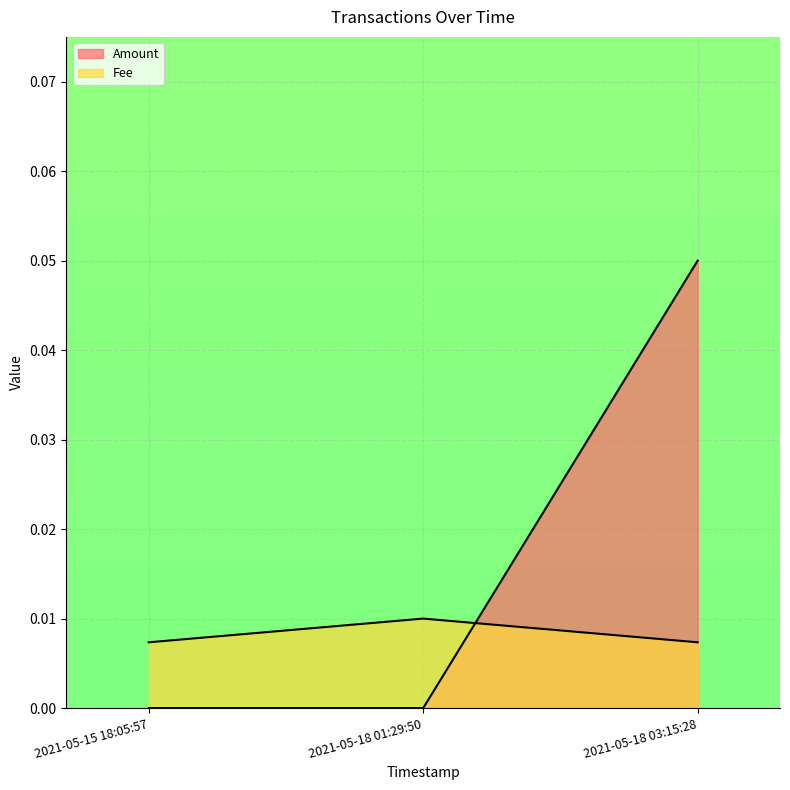

Does the chart display data point markers on the line(s)?

No